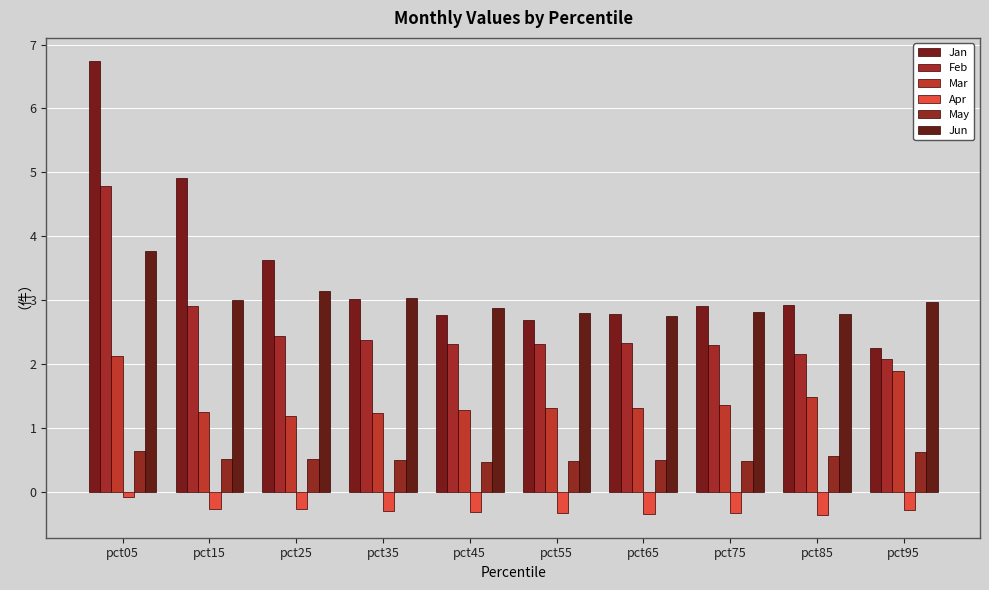

What is the difference between the Mar values at pct25 and pct05?

0.9